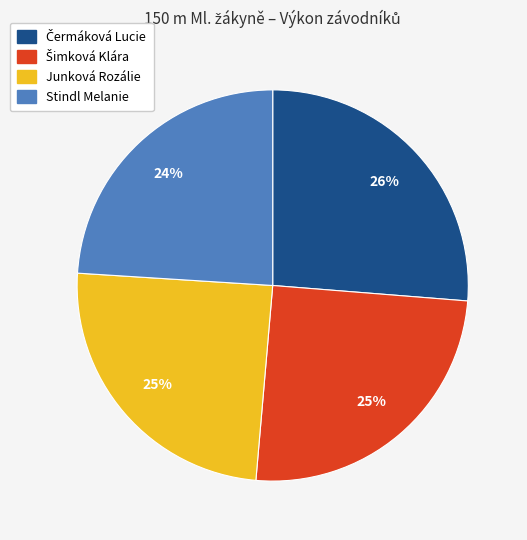

How many segments does this pie chart have?

4